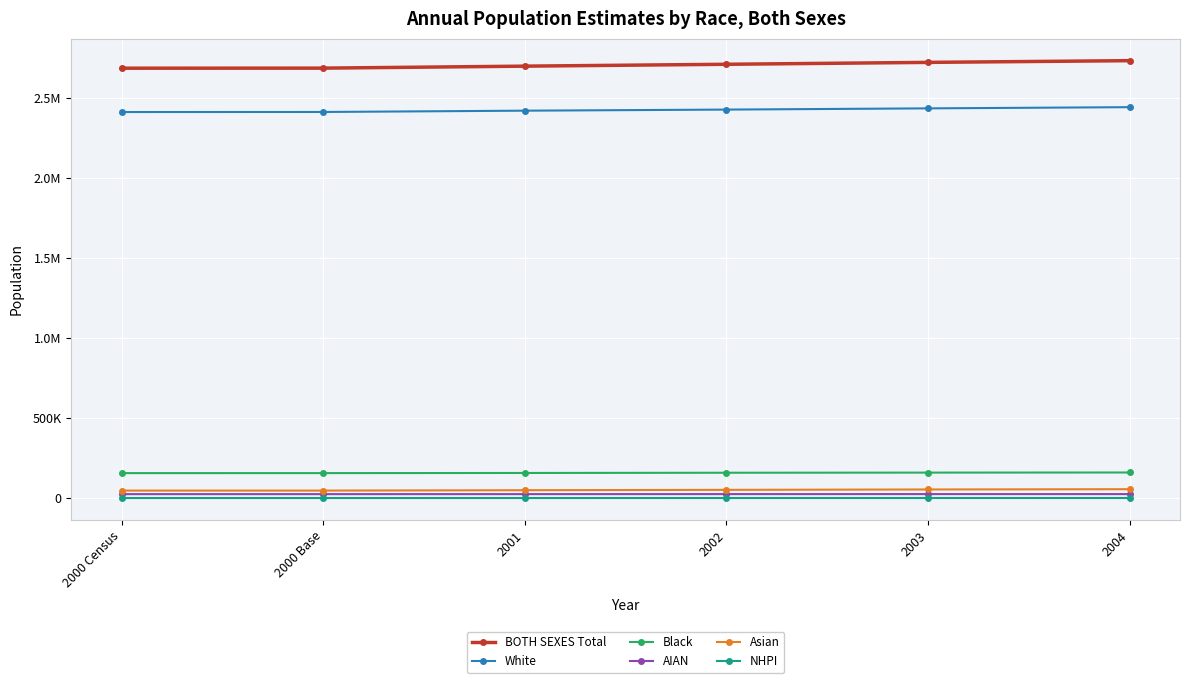

Reading left to right, list all the values displayed in this chart.

BOTH SEXES Total: 2688418	2688824	2701233	2712896	2724786	2735502
White: 2414428	2414763	2422894	2429684	2437311	2444815
Black: 157389	157440	158297	159716	160576	161305
AIAN: 25984	25994	26077	26170	26265	26193
Asian: 48239	48246	50549	52836	55138	56859
NHPI: 1623	1623	1681	1748	1811	1870